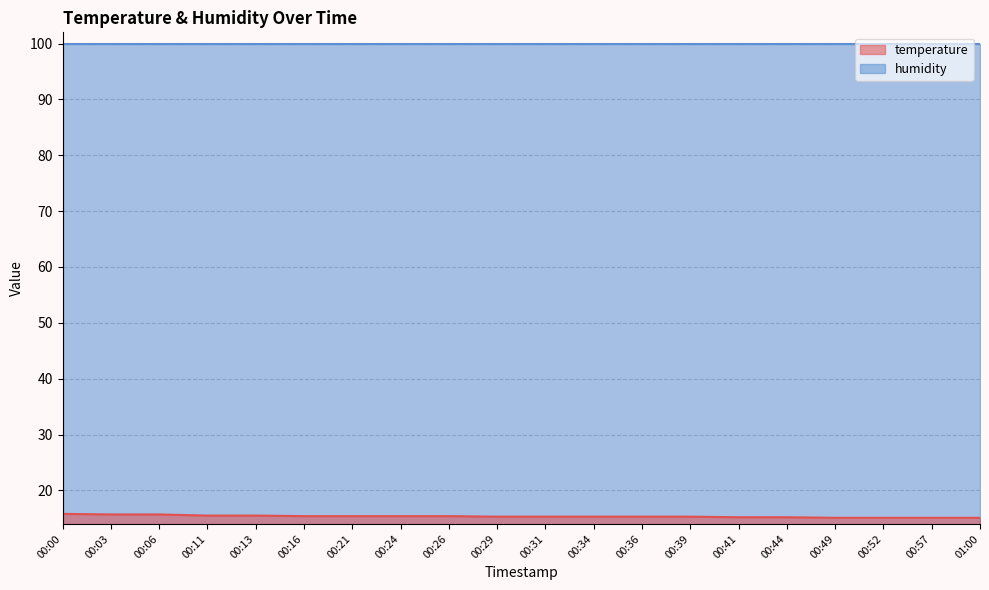

What is the difference between the maximum and minimum values?

0.7